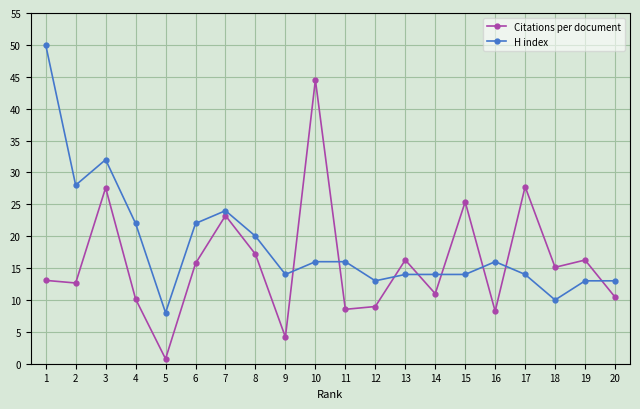

What is the average value of the Citations per document series?

15.8